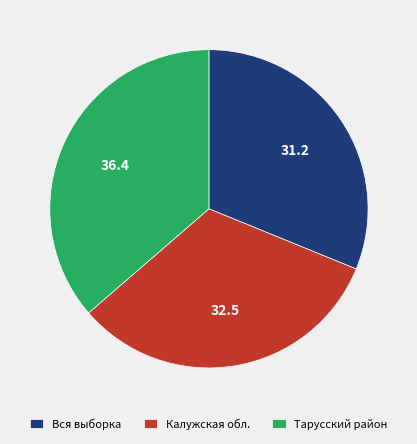

Which slice is the smallest?

Вся выборка